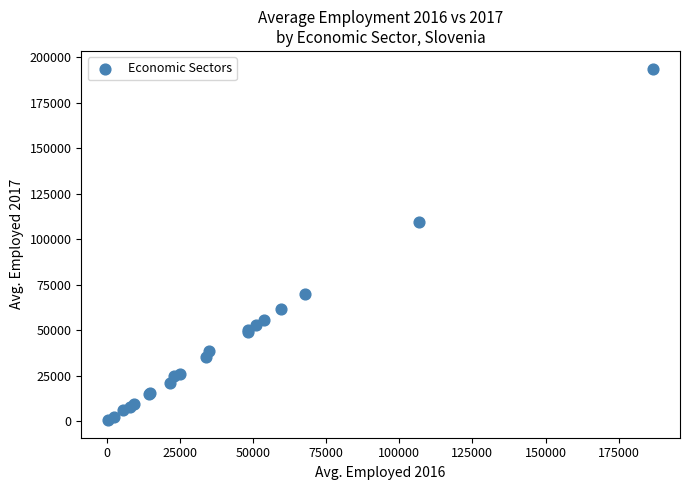

What Y value in the scatter plot is closest to 97255?

109332.7